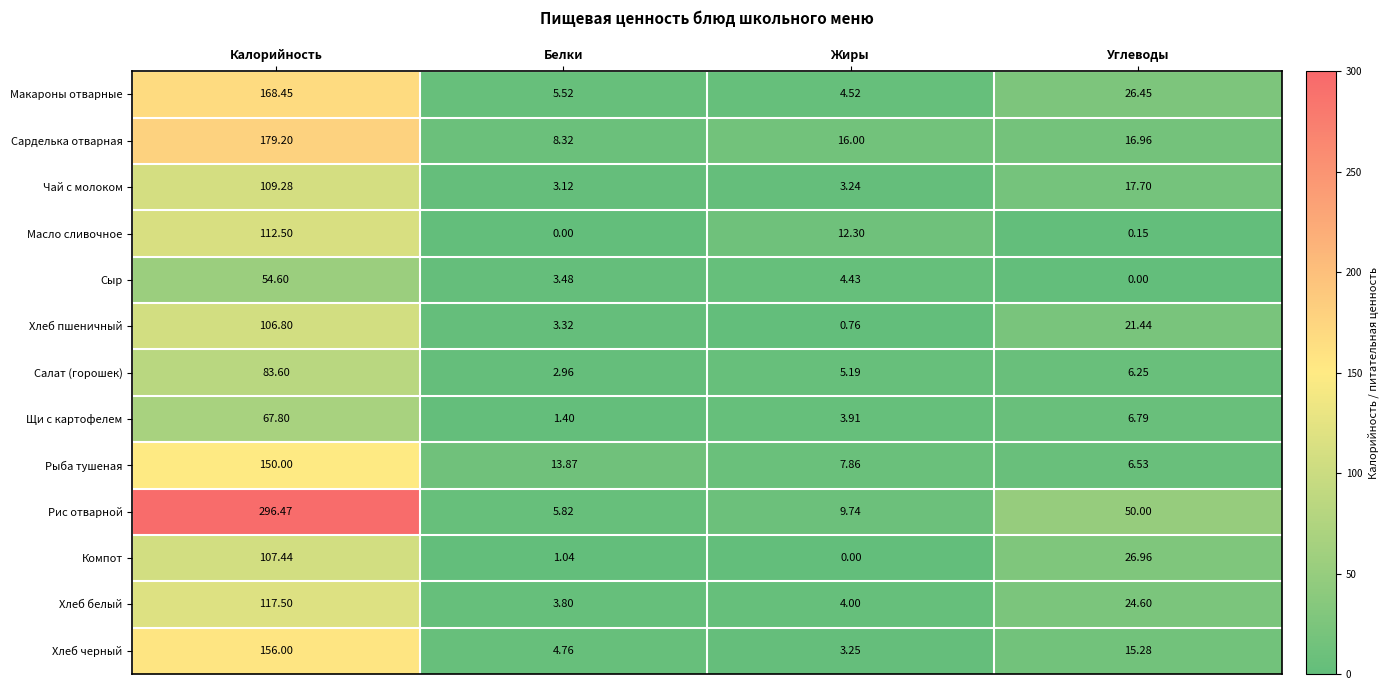

Where does the Сыр series first go above 4?

Калорийность